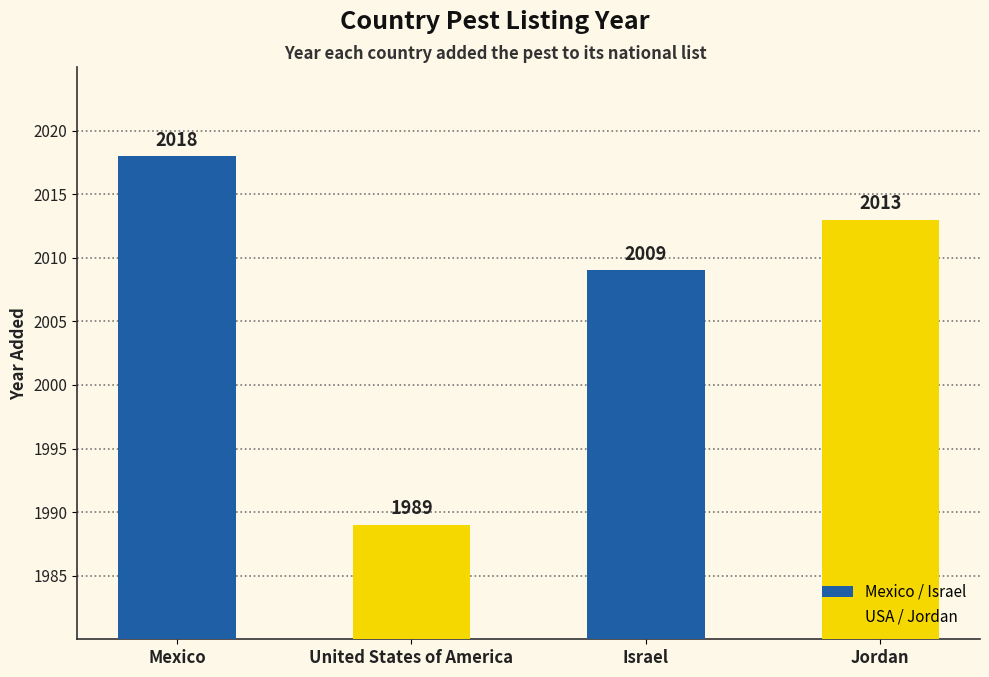

What is the change in value from Israel to Jordan?

+4